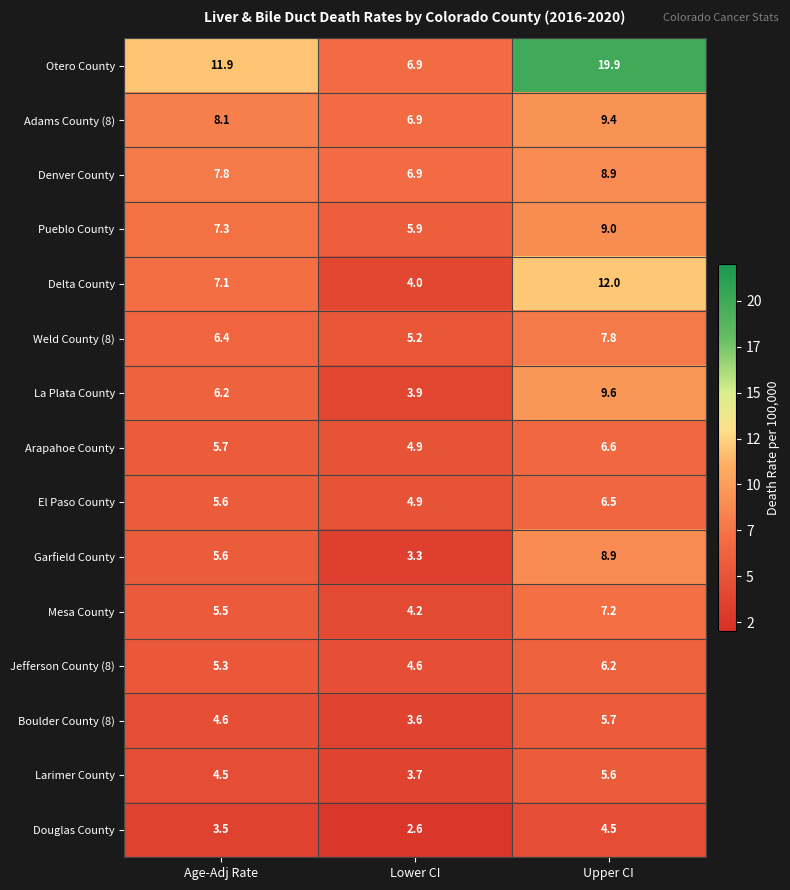

True or false: Weld County (8) has a value of 5.2 at Lower CI.

True